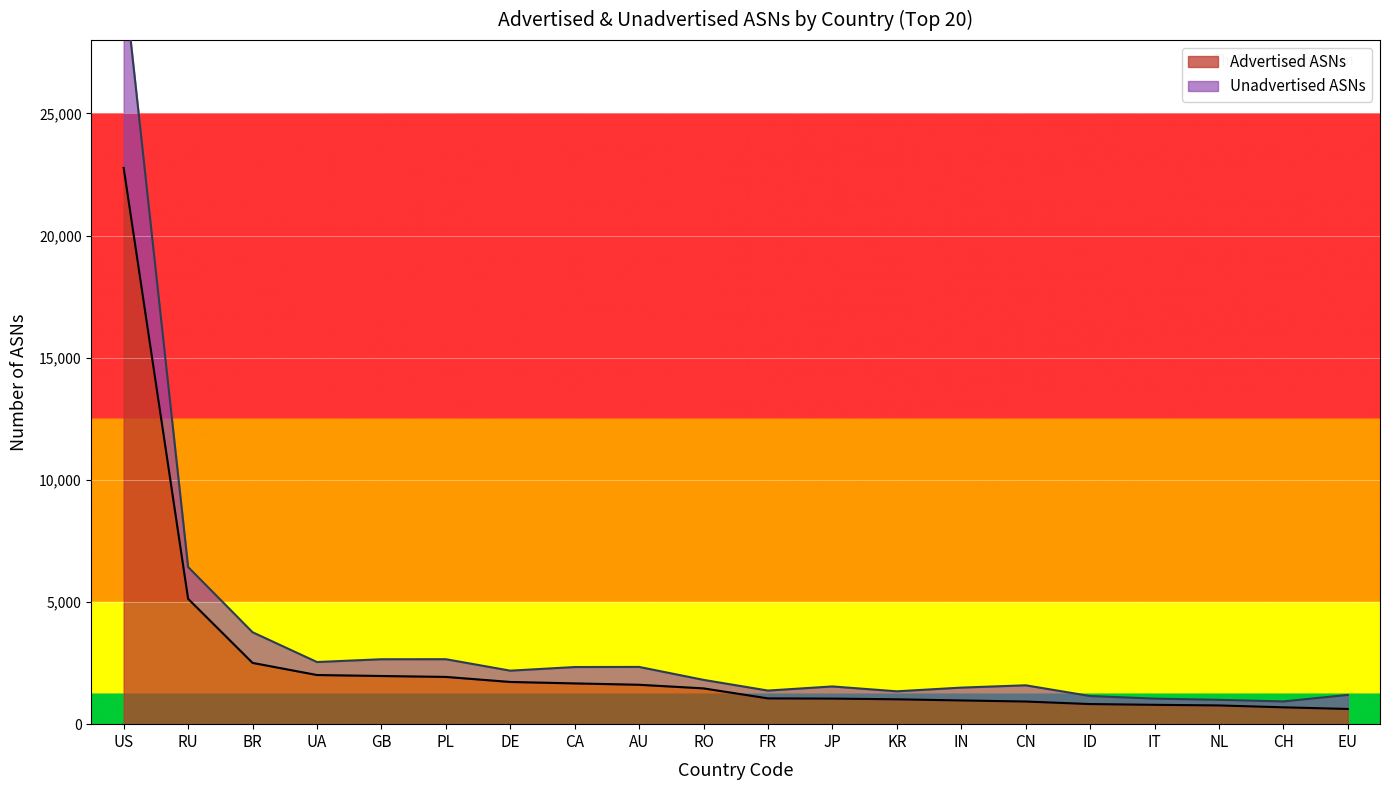

Where is Advertised ASNs nearest to the value 11693?

RU